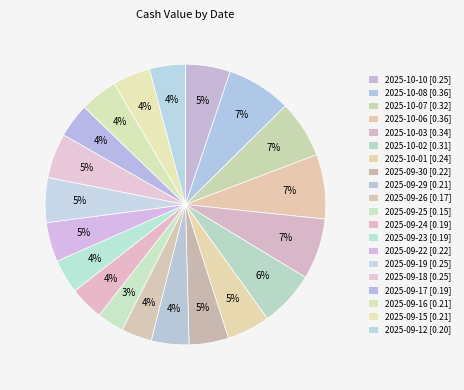

Is it true that 2025-09-23 is 15% of the pie?

False